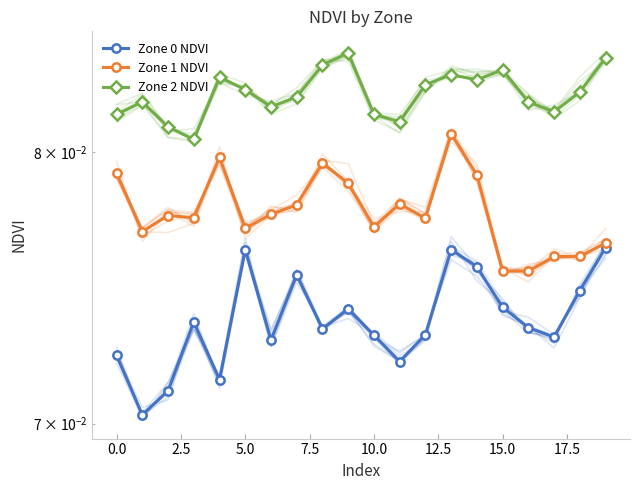

What is the value of the Zone 0 NDVI point at the 1st from the left?

0.1